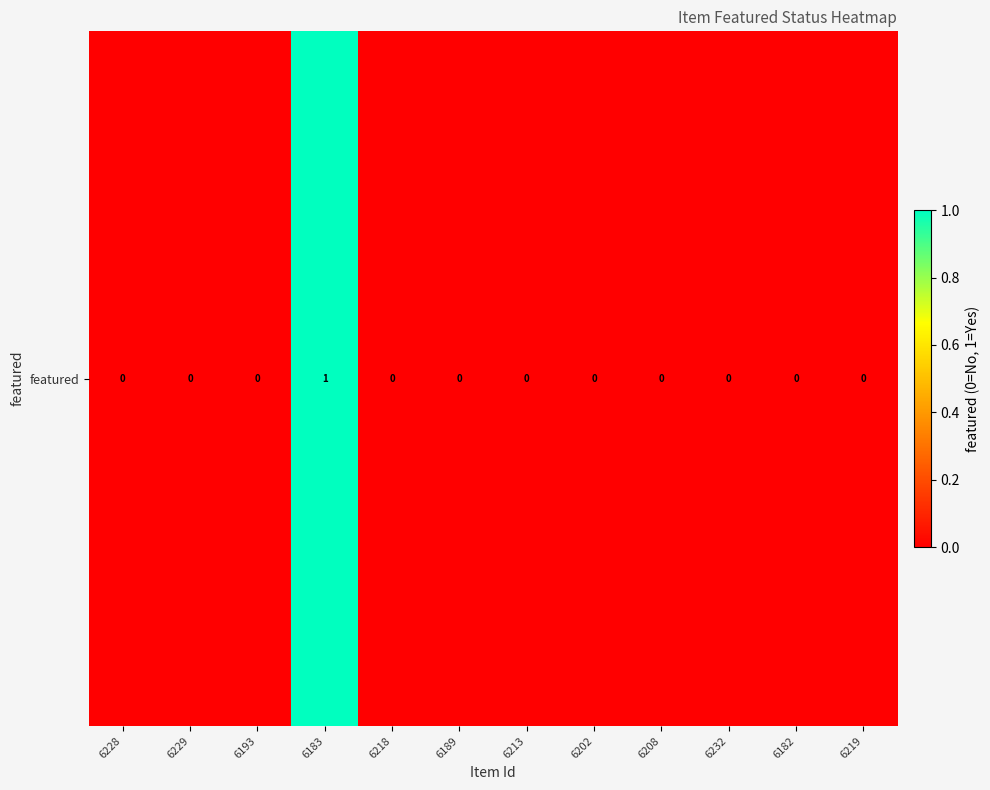

What is the difference between the maximum and minimum values?

1